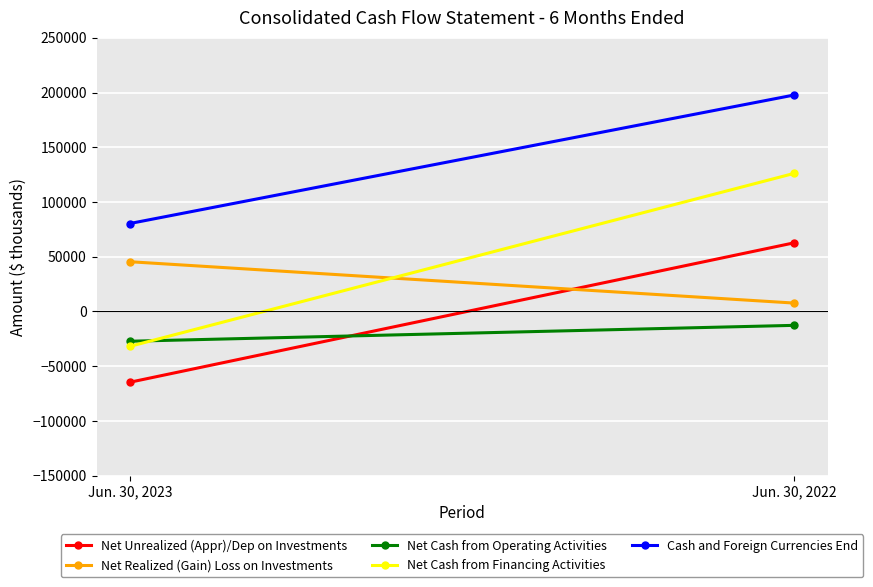

Reading right to left, extract all data points from this chart.

Net Unrealized (Appr)/Dep on Investments: 62760	-64667
Net Realized (Gain) Loss on Investments: 7663	45446
Net Cash from Operating Activities: -12670	-27196
Net Cash from Financing Activities: 126187	-31889
Cash and Foreign Currencies End: 197770	80330